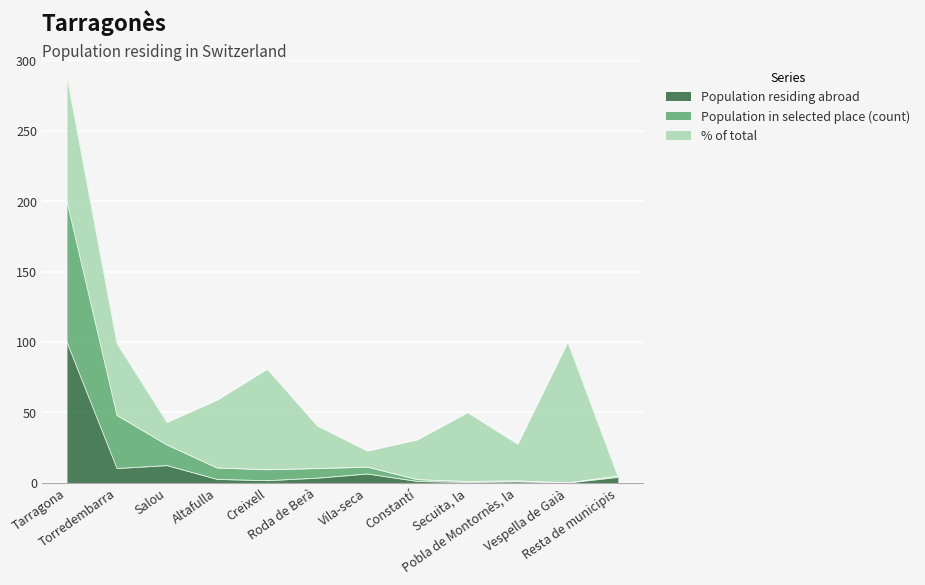

Does the chart display data point markers on the line(s)?

No